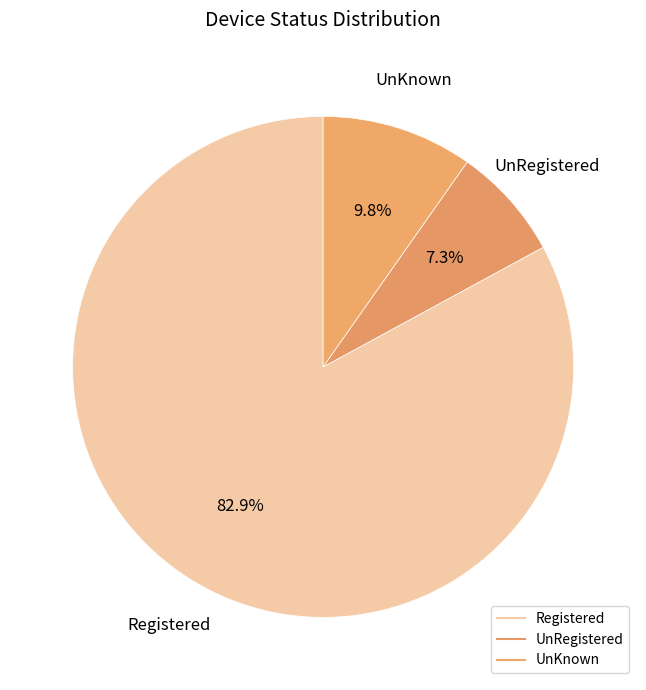

Is there a majority slice in this chart?

Yes